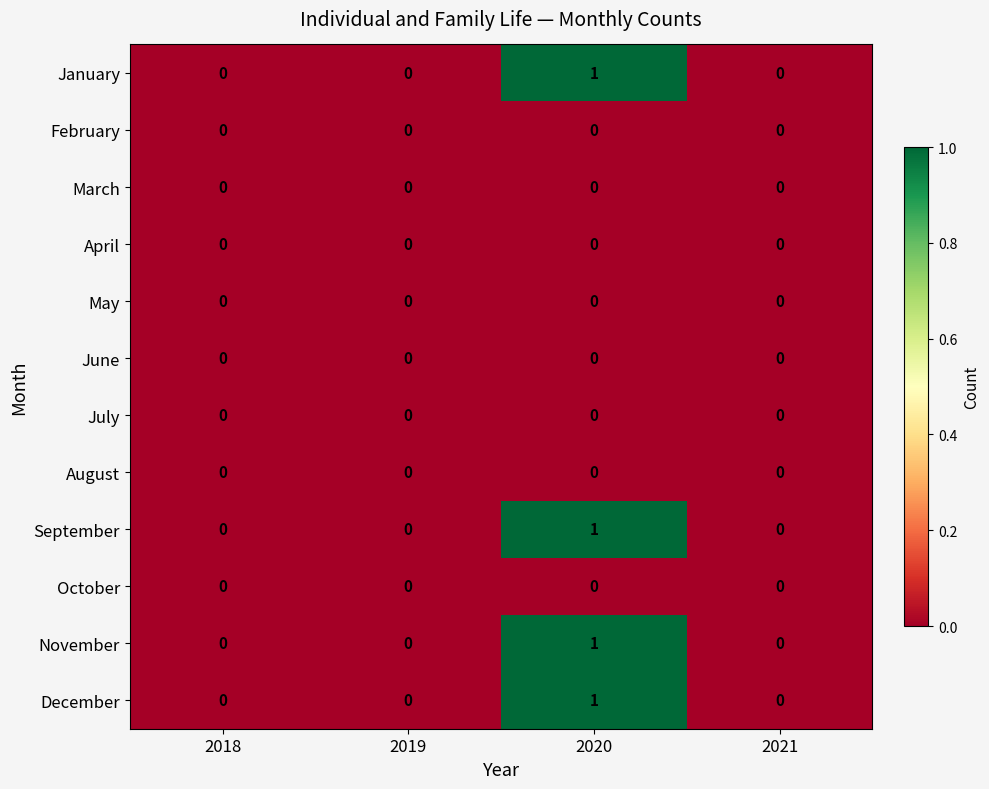

How many December values are between 0 and 1?

4